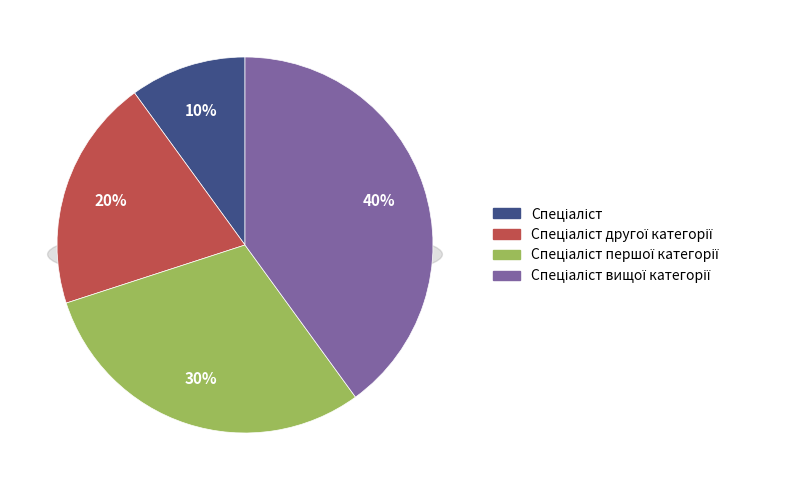

To the nearest percent, what is the difference between the Спеціаліст and Спеціаліст другої категорії slice percentages?

10%